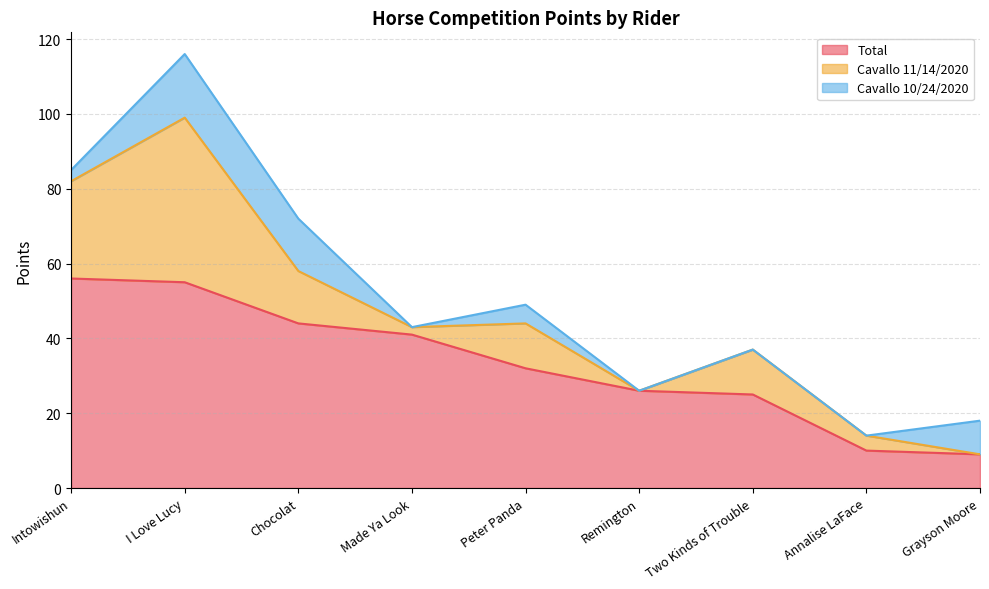

What is the average value of the Cavallo 11/14/2020 series?

13